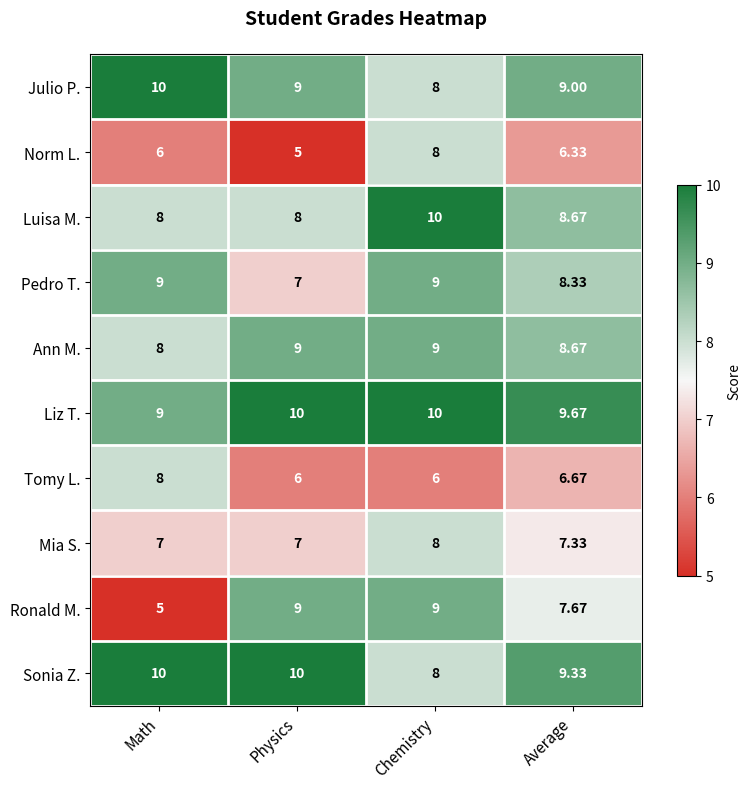

At which label does Julio P. first exceed 9?

Math